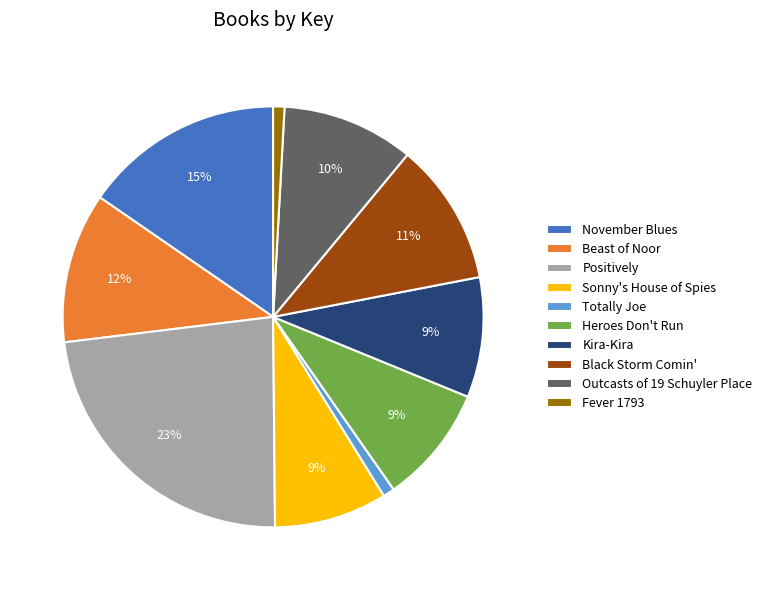

Which category has the biggest portion of the pie?

Positively